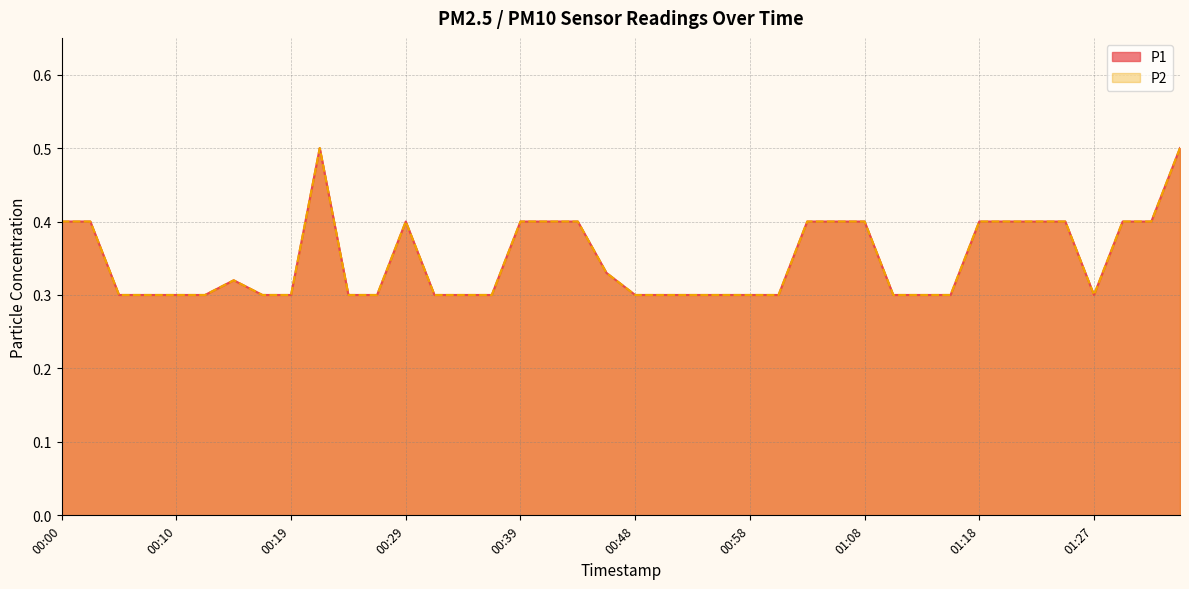

True or false: P1 and P2 intersect in this chart.

False